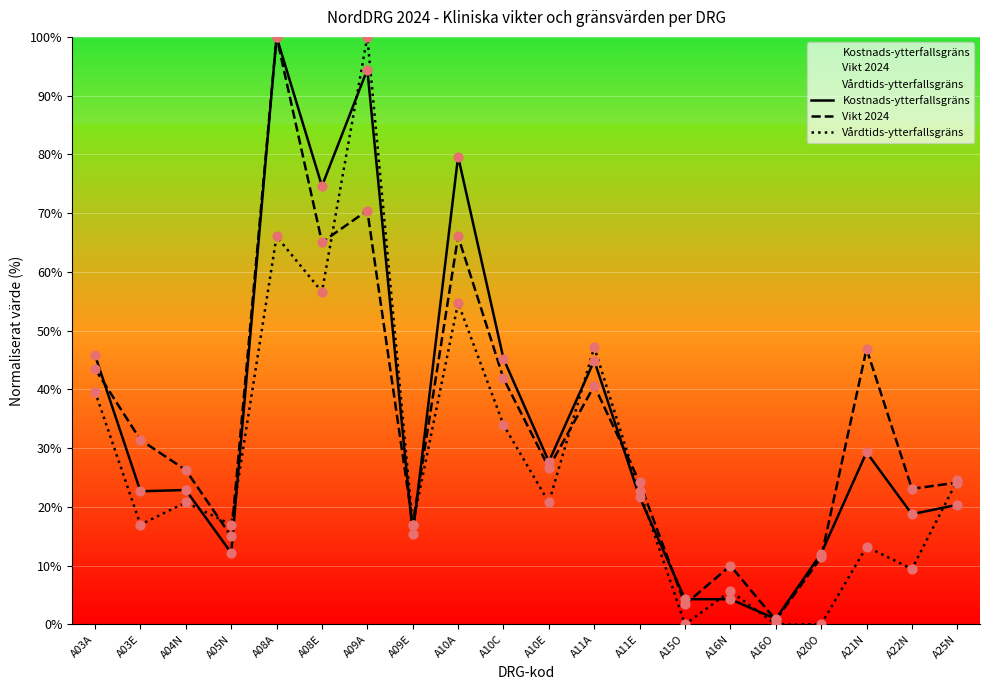

What is the total value across all series at A09E?

49.3